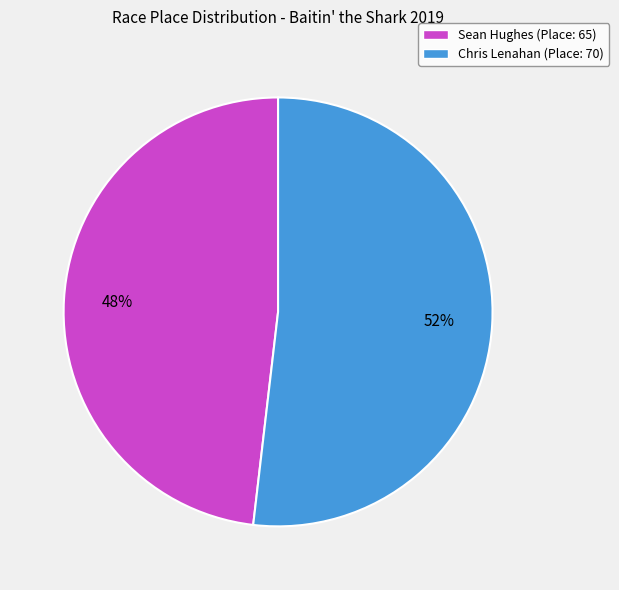

Which has a higher value, Sean Hughes or Chris Lenahan?

Chris Lenahan